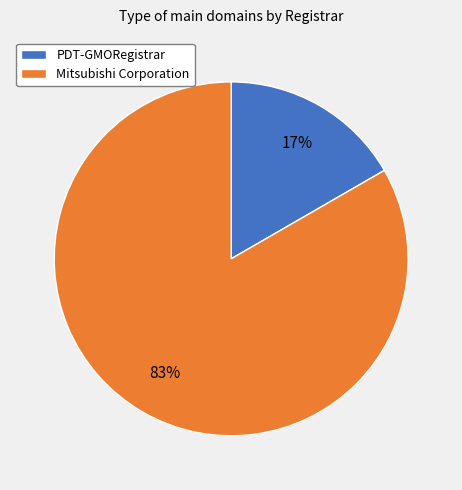

Is there any slice that represents more than half of the pie?

Yes